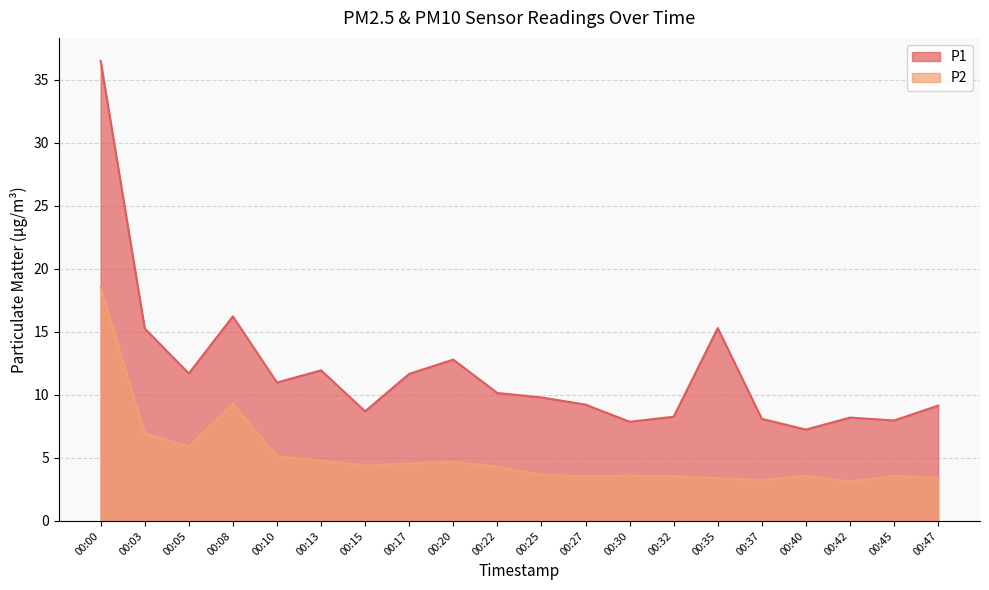

At which label does P1 reach its minimum?

00:40